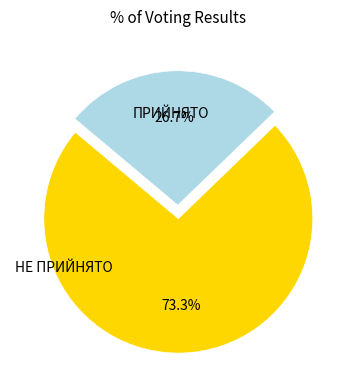

Is there any slice that represents more than half of the pie?

Yes